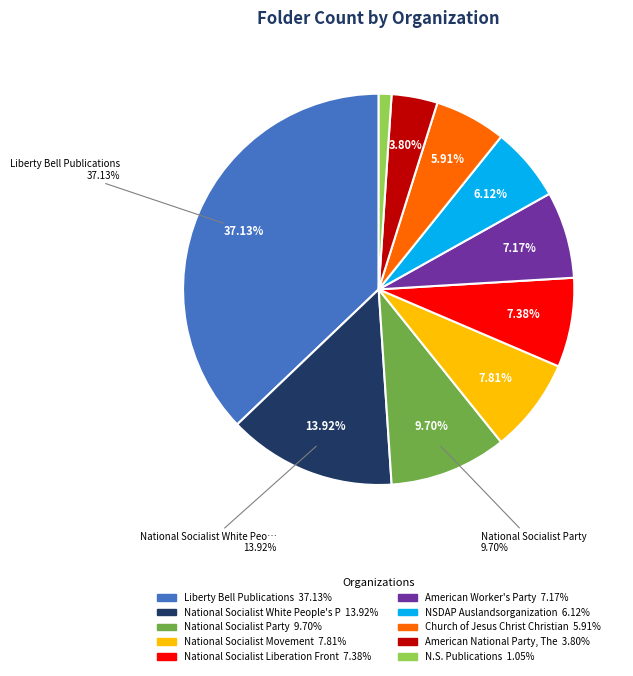

Which category has the biggest portion of the pie?

Liberty Bell Publications